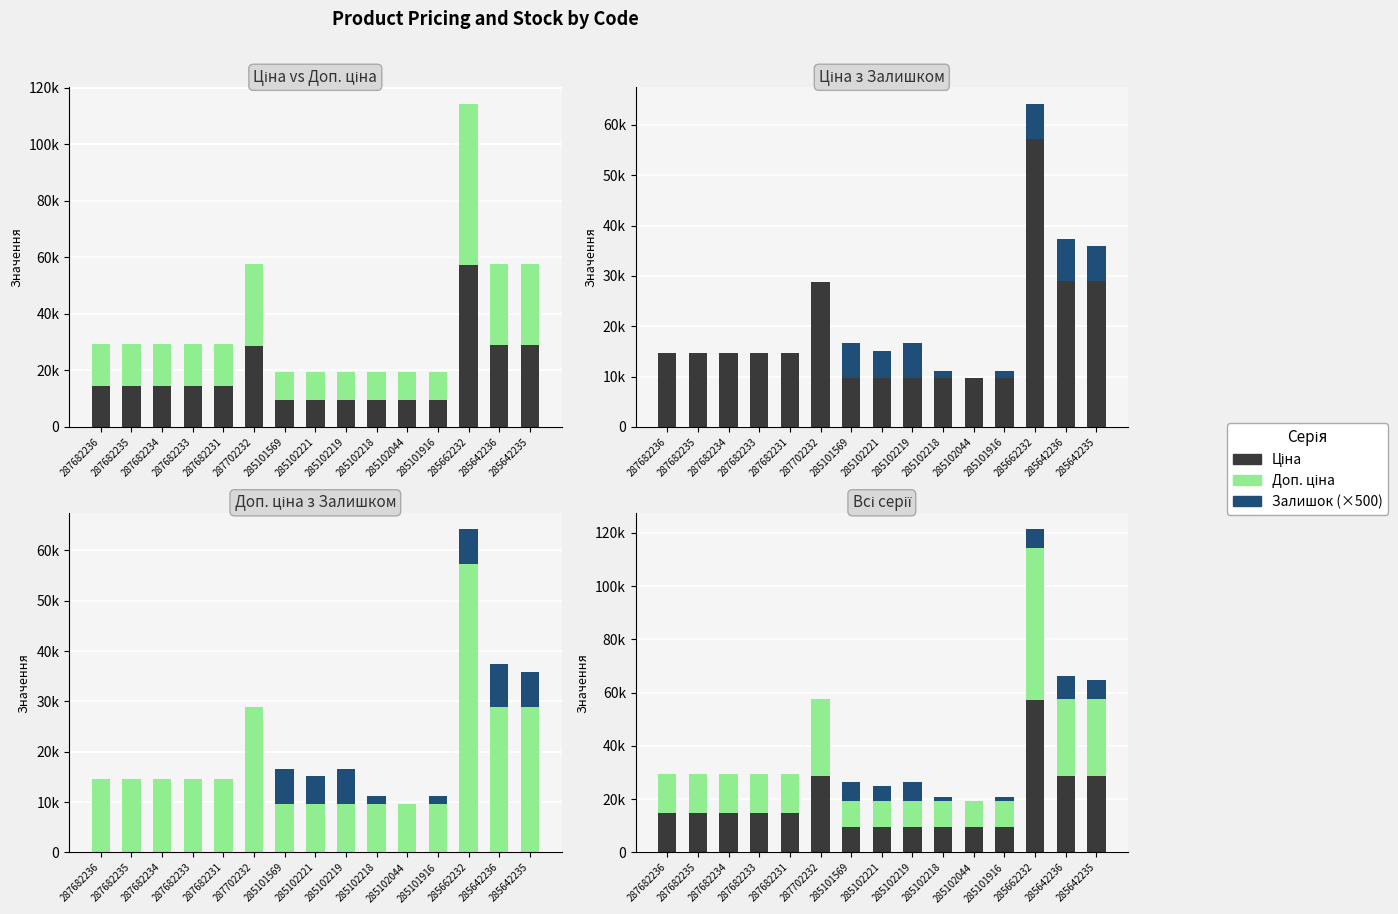

True or false: Доп. ціна has a value of 57235.5 at 285662232.

True